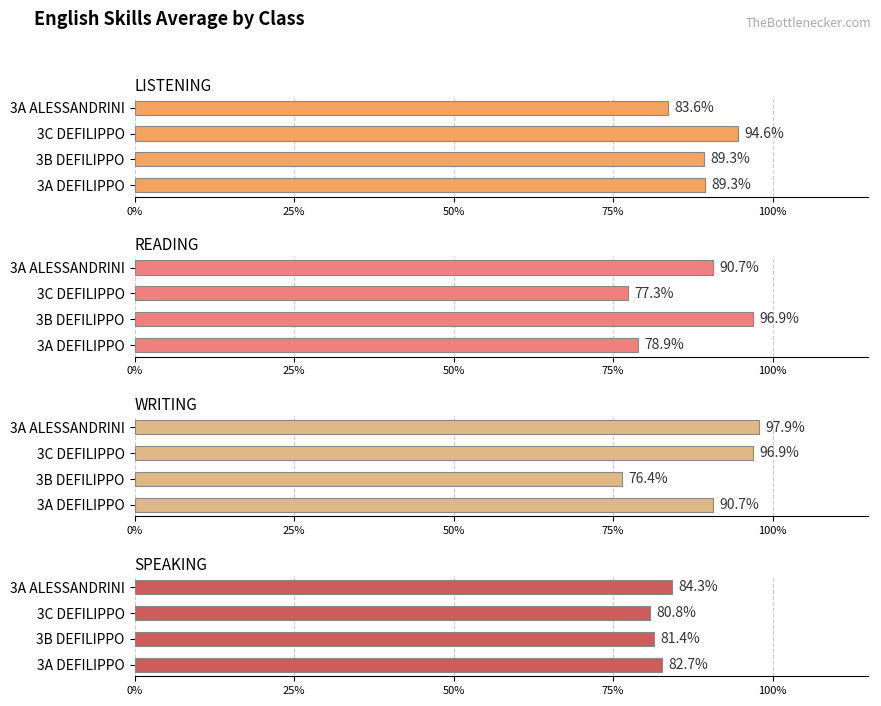

The WRITING series shows 0.2 at 3A DEFILIPPO. True or false?

False